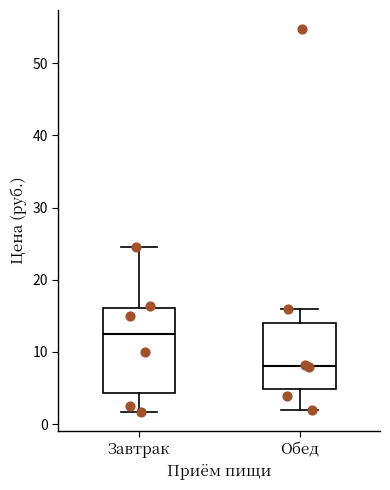

Which box is the tallest, from its lower edge to its upper edge?

Завтрак